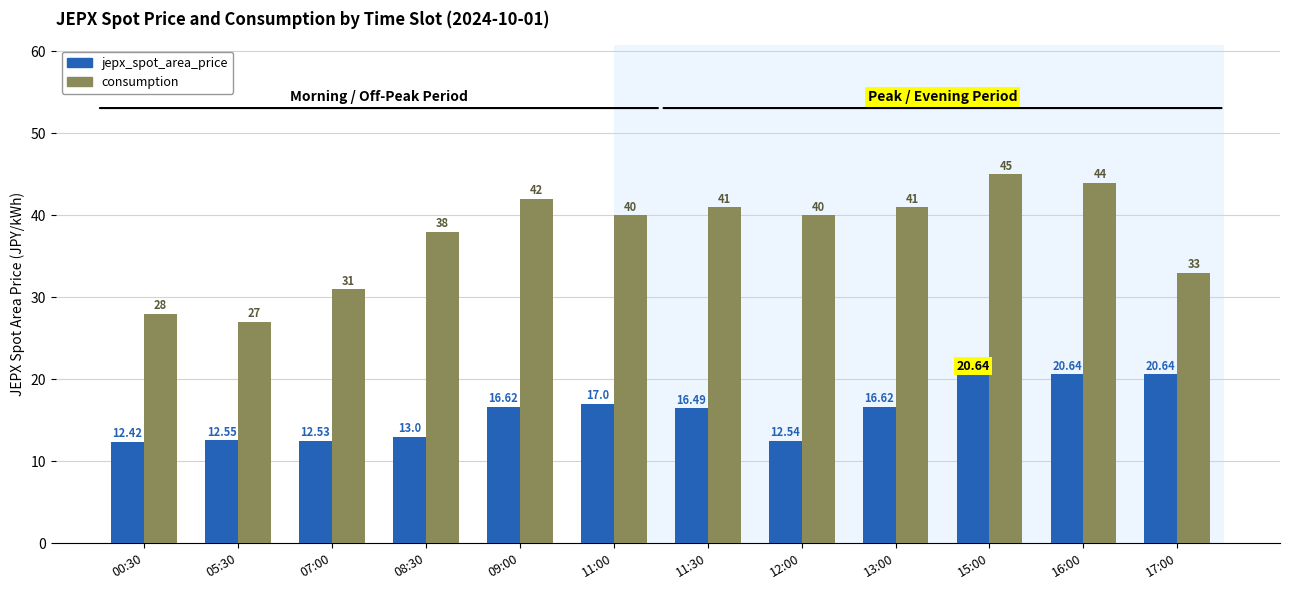

Which series has the largest range (max minus min)?

consumption